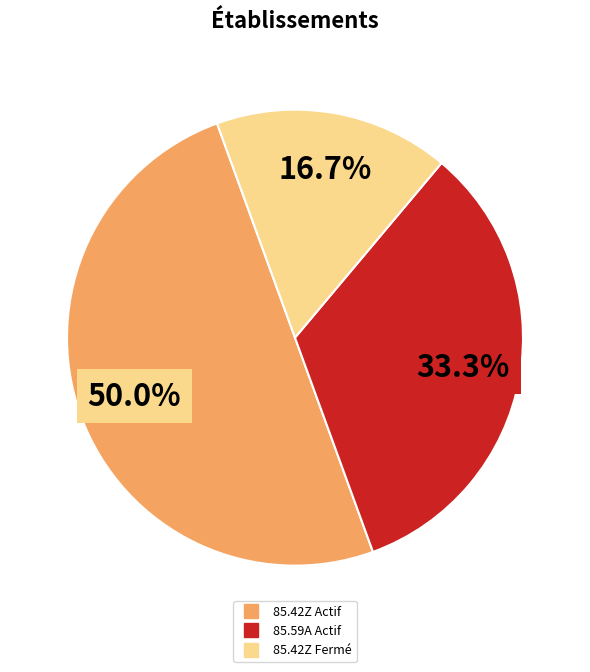

How many segments does this pie chart have?

3